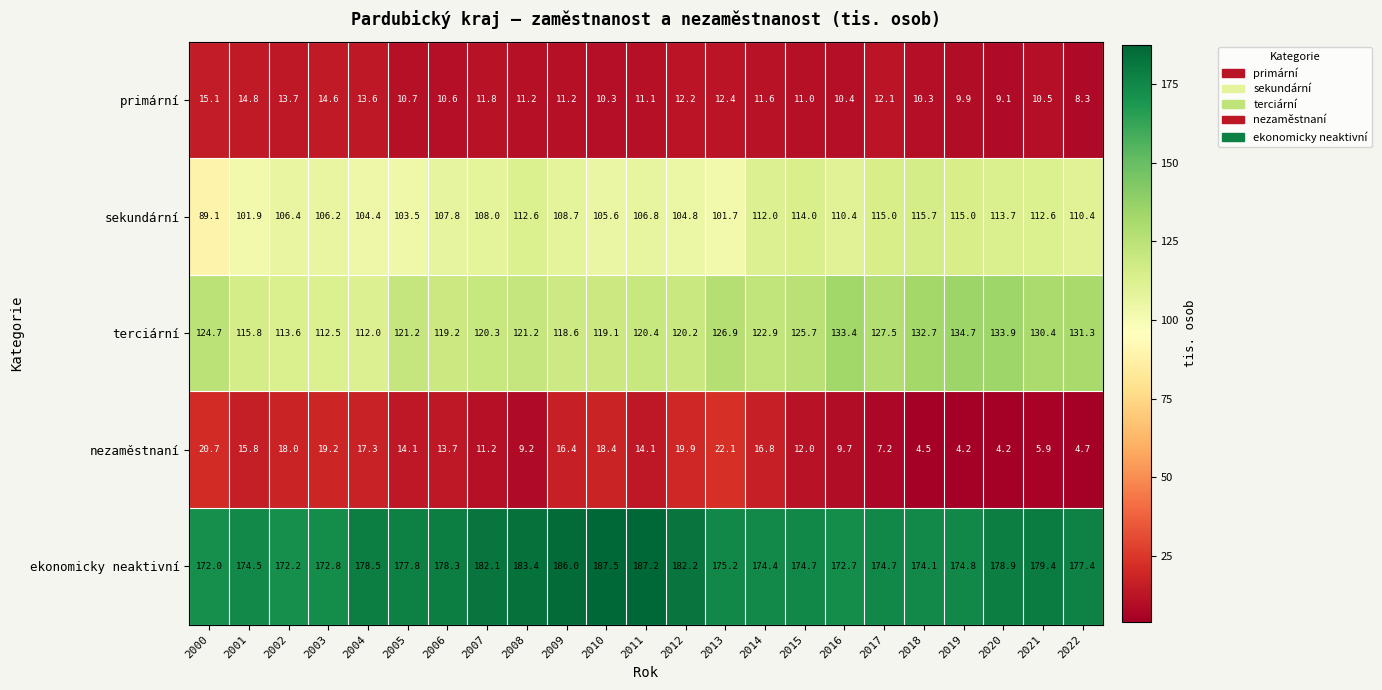

What value does the sekundární series have at 2005?

103.5